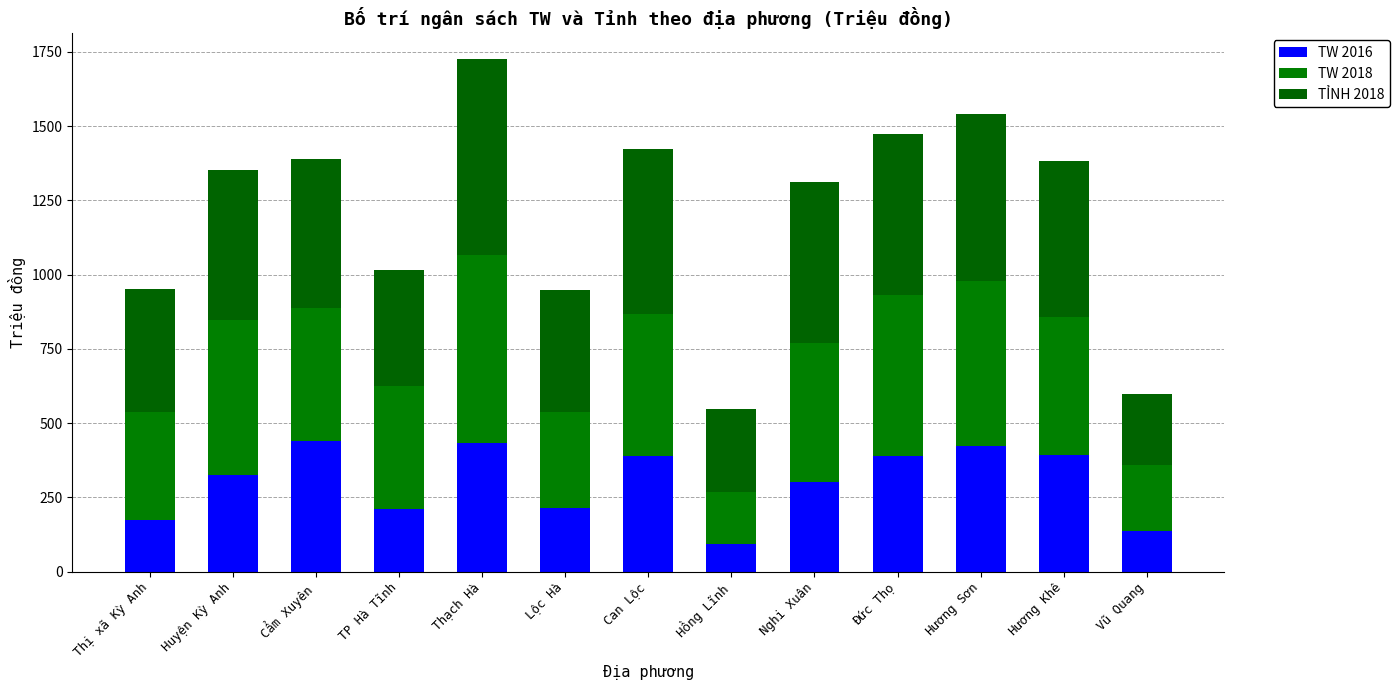

What is the label of the 6th bar from the right?

Hồng Lĩnh